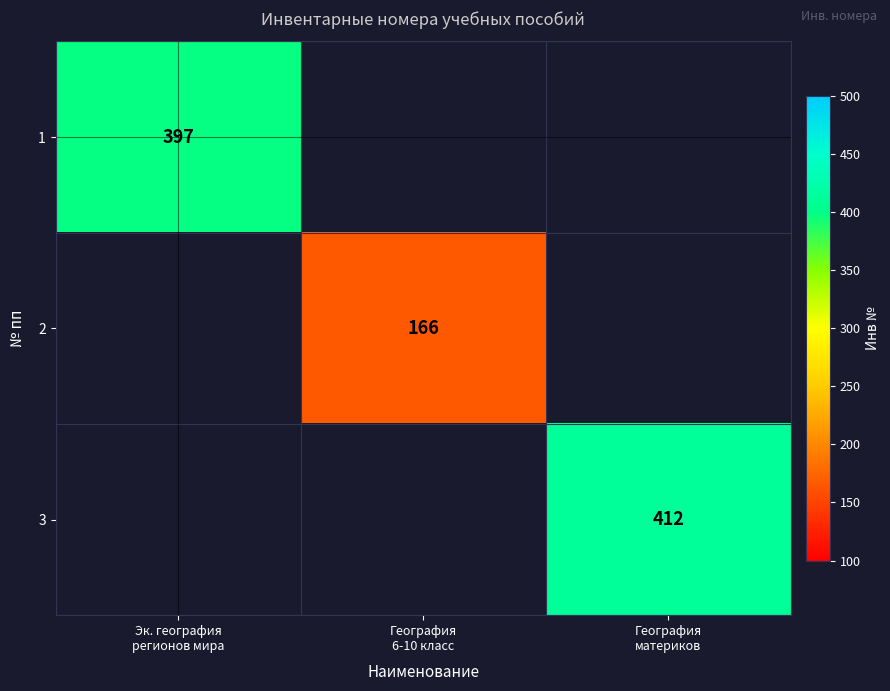

How many values in 2 are above zero?

1